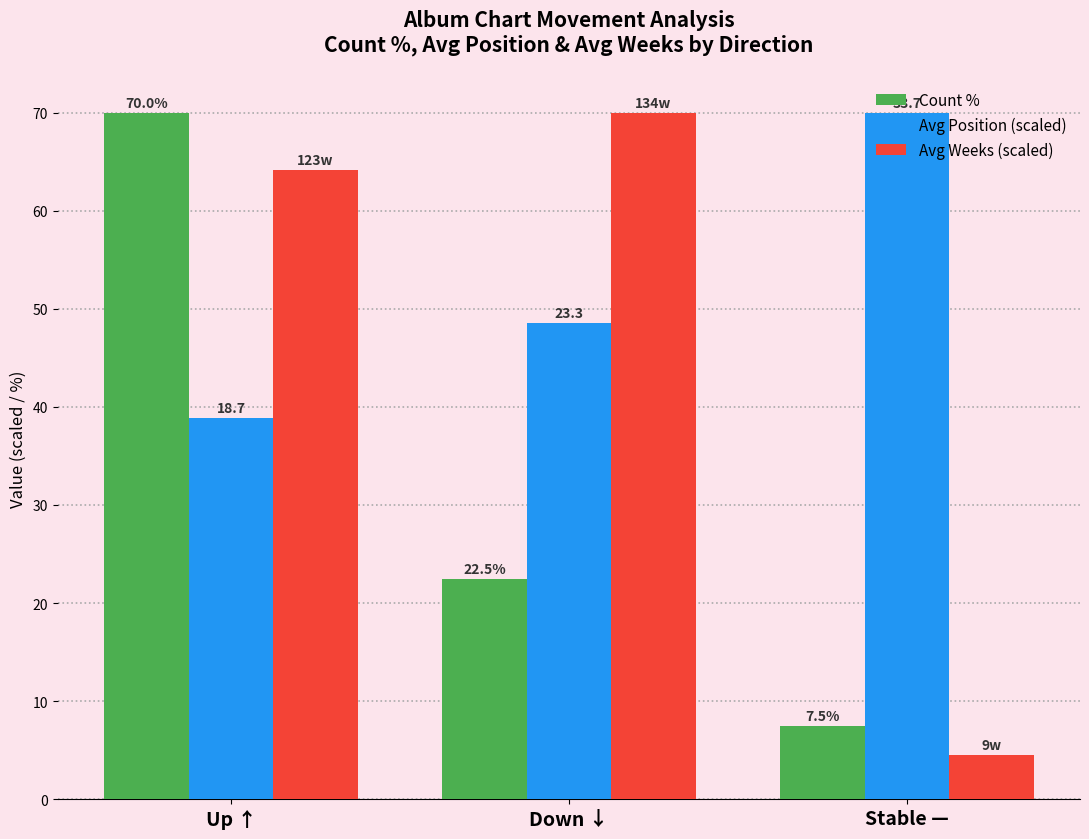

Reading left to right, what are all the values shown in this chart?

Count %: 70.0	22.5	7.5
Avg Position (scaled): 38.8	48.5	70.0
Avg Weeks (scaled): 64.1	70.0	4.5